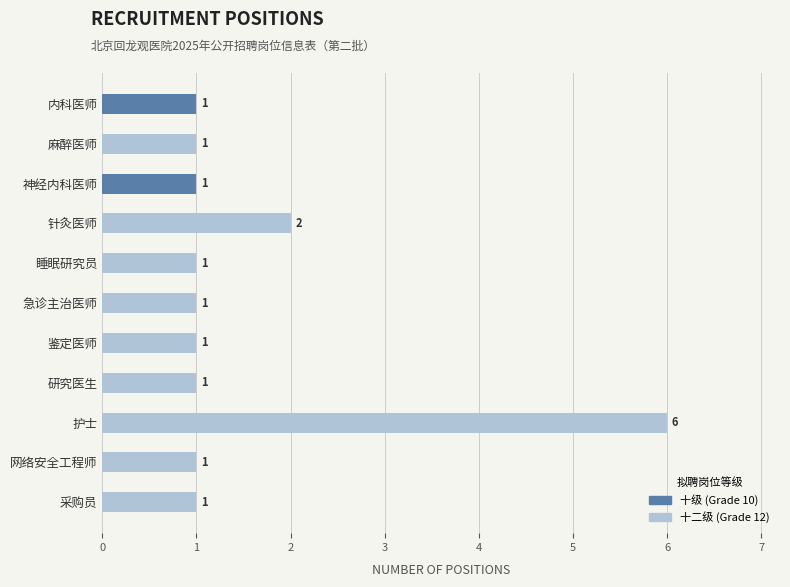

Is it true that the value at 研究医生 is 1?

True